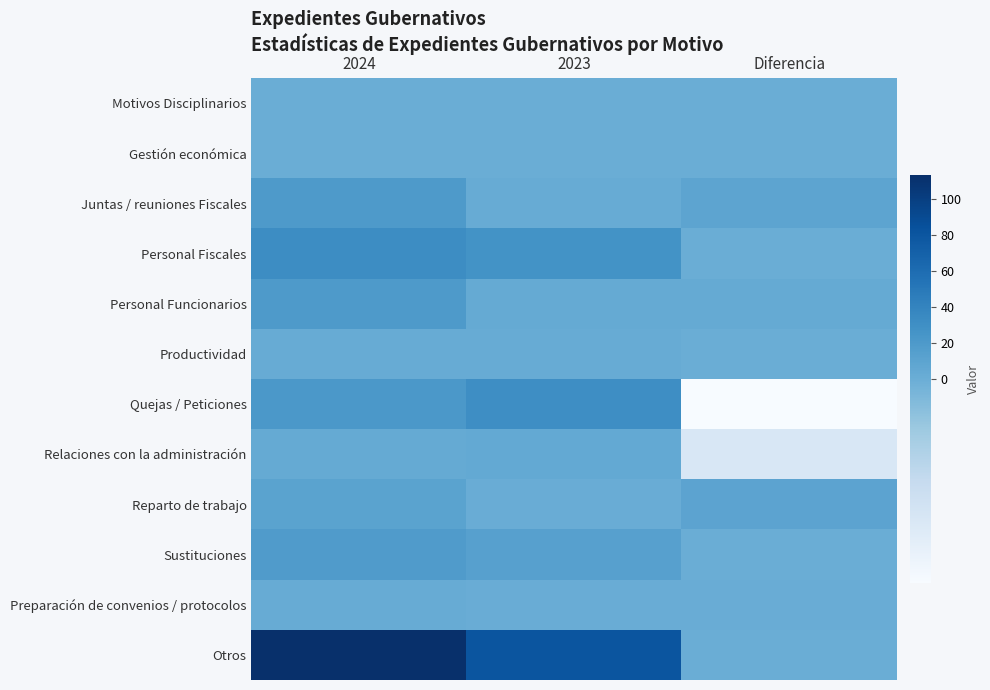

Which category has the lowest value across all series?

Diferencia